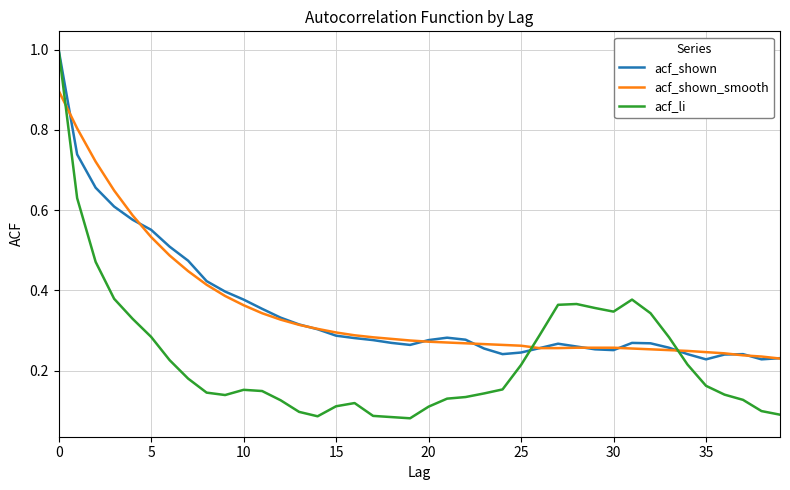

What is the maximum value for acf_shown_smooth?

0.9